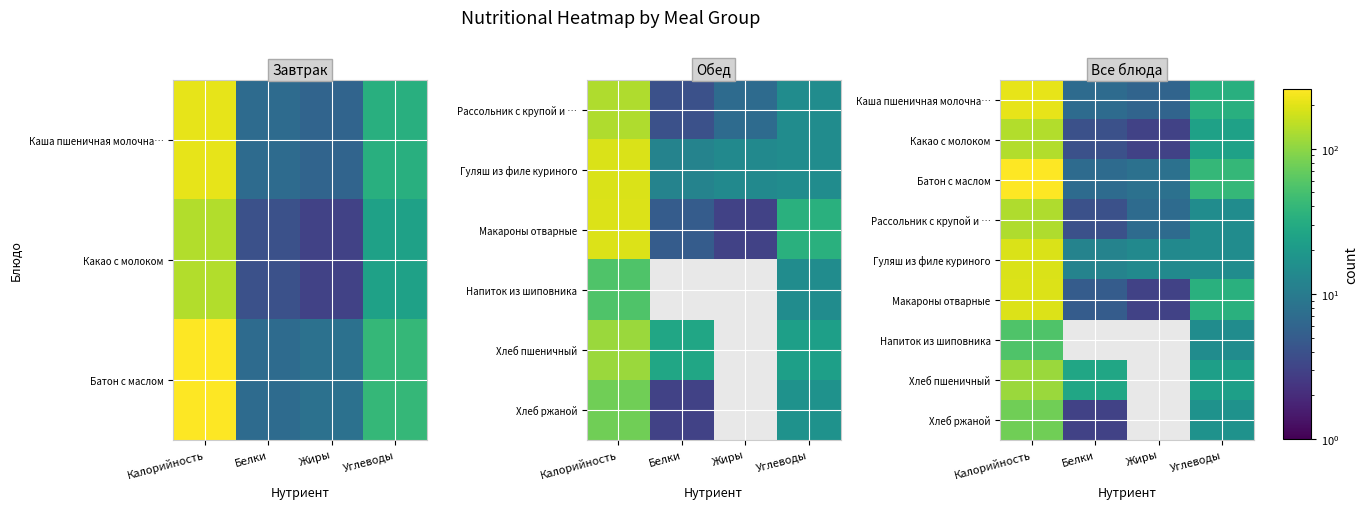

Where does the Макароны отварные series first go above 34?

Калорийность